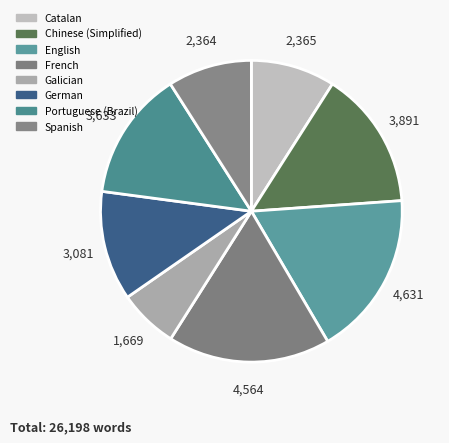

Which slice is the smallest?

Galician